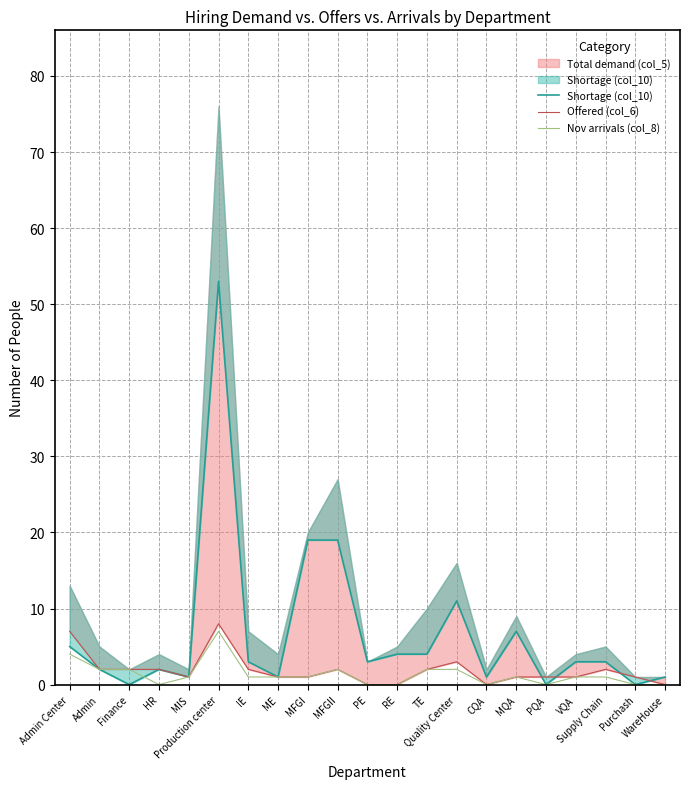

Where is Shortage (col_10) nearest to the value 26?

MFGI